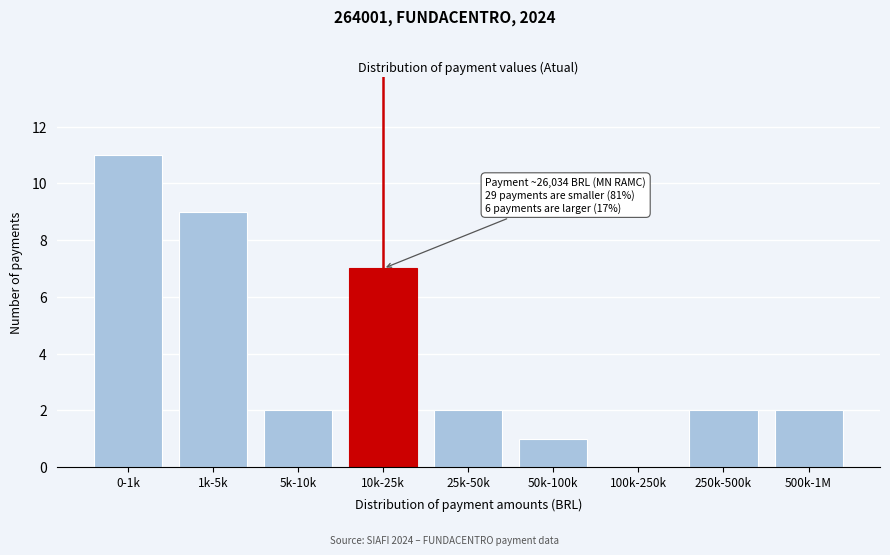

Reading left to right, extract all data points from this chart.

0-1k=11	1k-5k=9	5k-10k=2	10k-25k=7	25k-50k=2	50k-100k=1	100k-250k=0	250k-500k=2	500k-1M=2